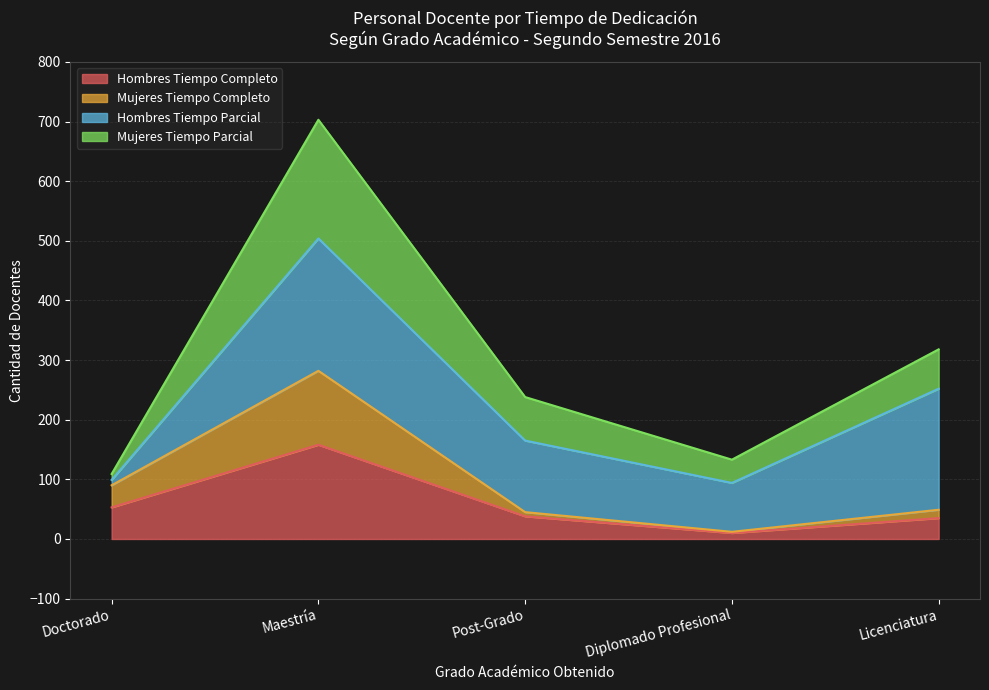

How many data points in Hombres Tiempo Completo are less than 38?

2